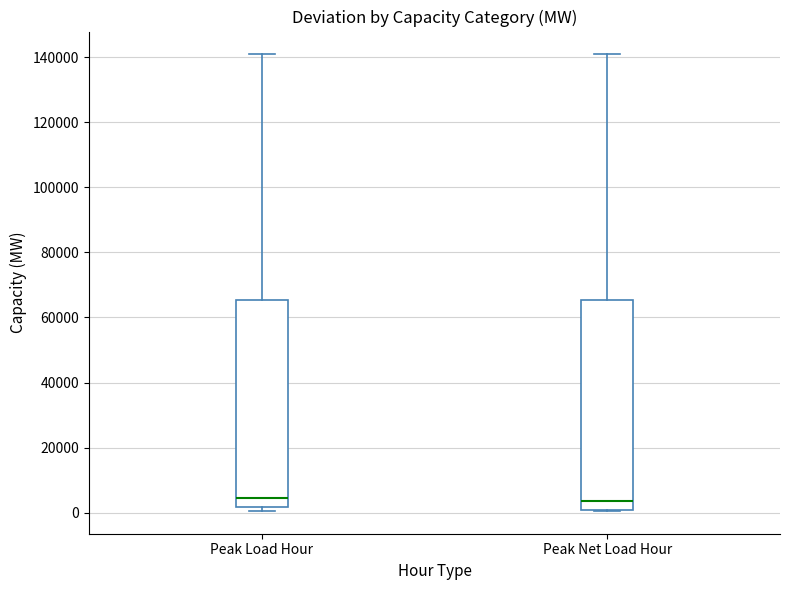

Reading left to right, read every box against the y-axis: the position of its median line, the range the box covers, and the ends of its whiskers. The values are not printed on the chart, so give them approximately, as read against the axis.

Peak Load Hour: median 4000, box 2000 to 66000, whiskers 0 to 140000
Peak Net Load Hour: median 4000, box 0 to 66000, whiskers 0 to 140000